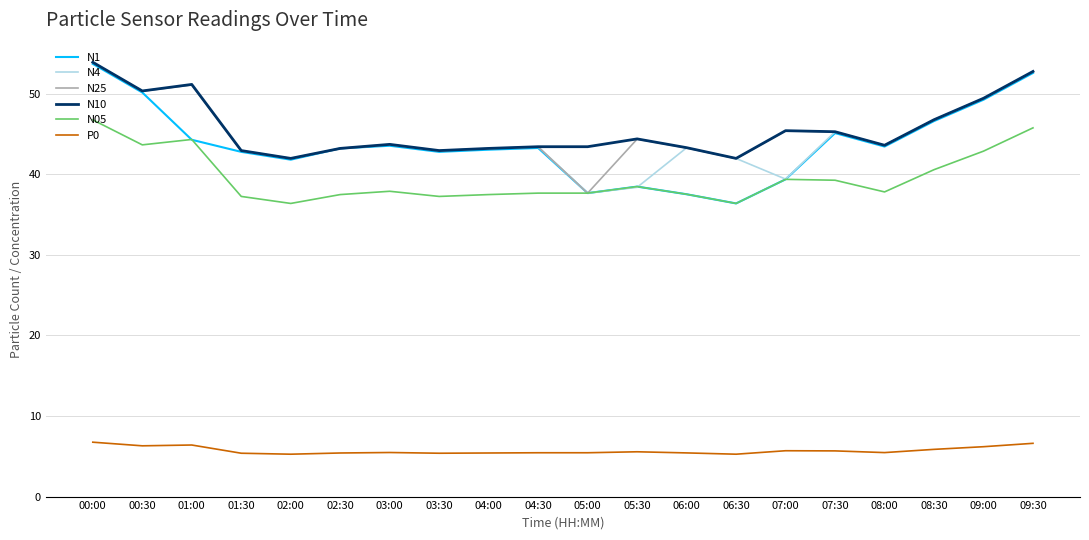

True or false: N1 and P0 cross at least once.

False